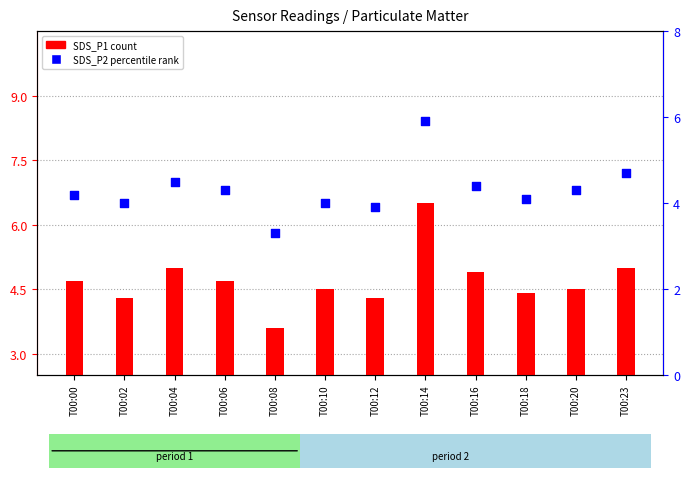

At which category is the sum across all series the highest?

T00:14